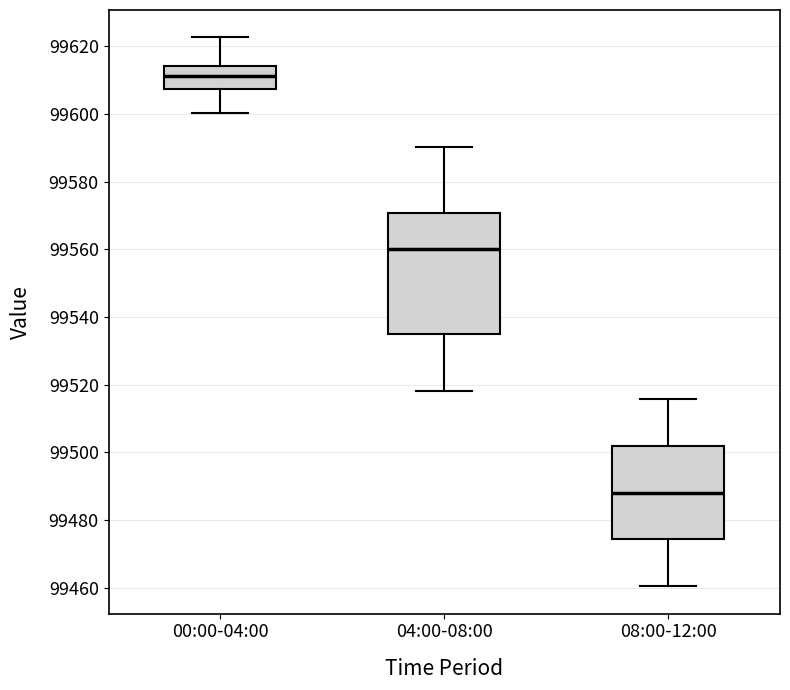

Which box's median line is the highest?

00:00-04:00